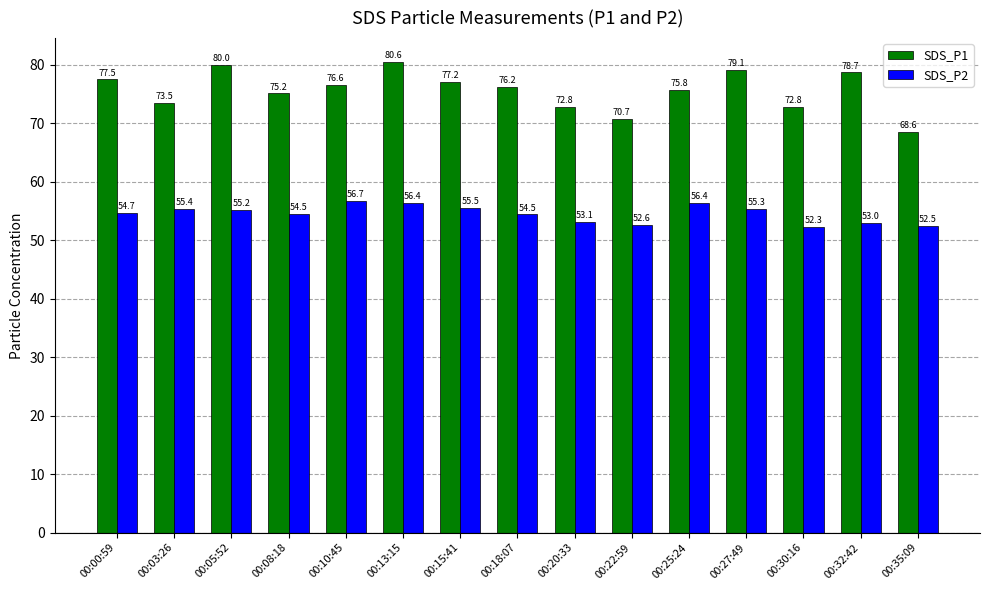

How many distinct data groups are displayed?

2